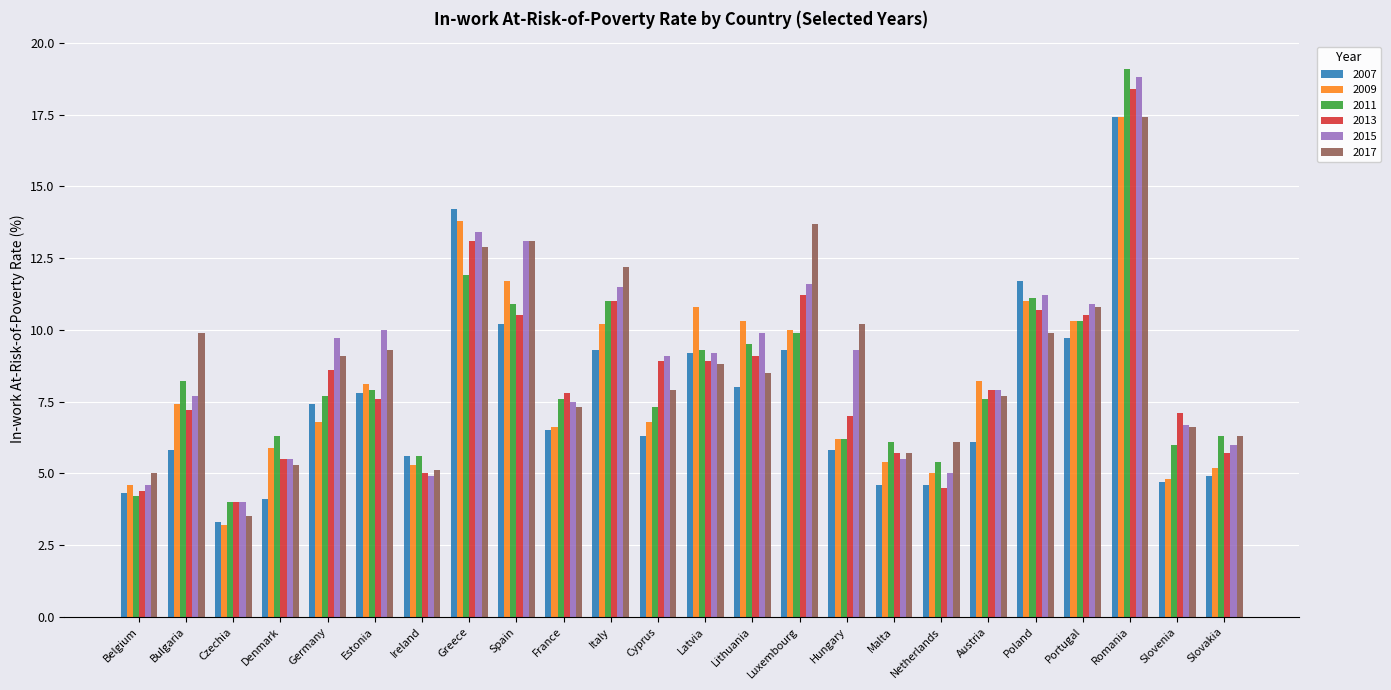

What are all the series names shown in the legend?

2007, 2009, 2011, 2013, 2015, 2017